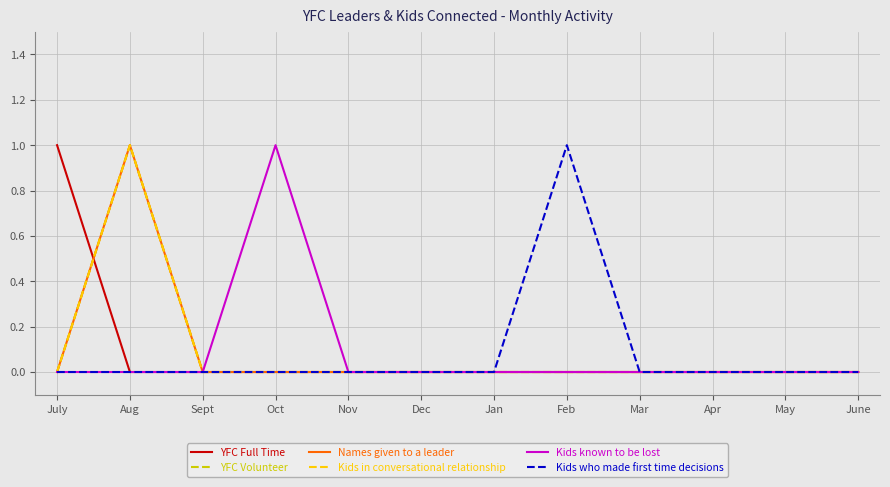

Reading left to right, extract all data points from this chart.

YFC Full Time: July=1	Aug=0	Sept=0	Oct=0	Nov=0	Dec=0	Jan=0	Feb=0	Mar=0	Apr=0	May=0	June=0
YFC Volunteer: July=0	Aug=1	Sept=0	Oct=0	Nov=0	Dec=0	Jan=0	Feb=0	Mar=0	Apr=0	May=0	June=0
Names given to a leader: July=0	Aug=1	Sept=0	Oct=0	Nov=0	Dec=0	Jan=0	Feb=0	Mar=0	Apr=0	May=0	June=0
Kids in conversational relationship: July=0	Aug=1	Sept=0	Oct=0	Nov=0	Dec=0	Jan=0	Feb=0	Mar=0	Apr=0	May=0	June=0
Kids known to be lost: July=0	Aug=0	Sept=0	Oct=1	Nov=0	Dec=0	Jan=0	Feb=0	Mar=0	Apr=0	May=0	June=0
Kids who made first time decisions: July=0	Aug=0	Sept=0	Oct=0	Nov=0	Dec=0	Jan=0	Feb=1	Mar=0	Apr=0	May=0	June=0